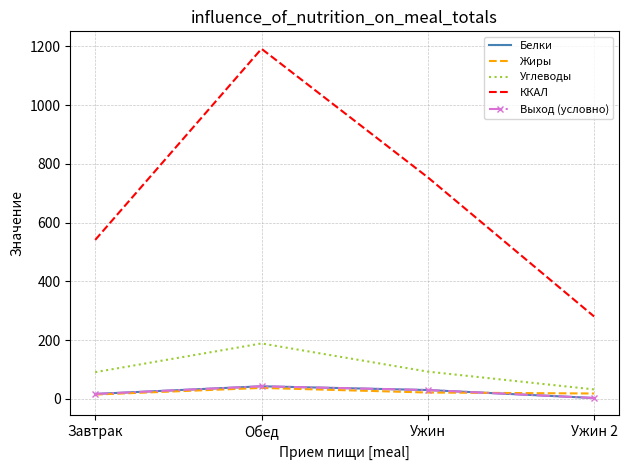

The value of ККАЛ at Завтрак is 540.9. True or false?

True